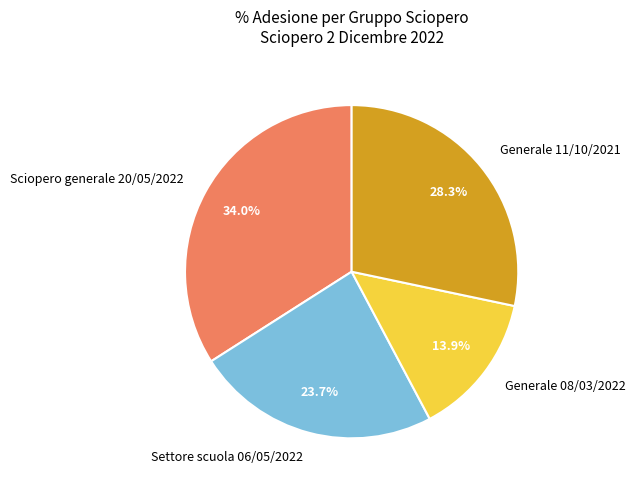

Count the number of slices in the pie.

4